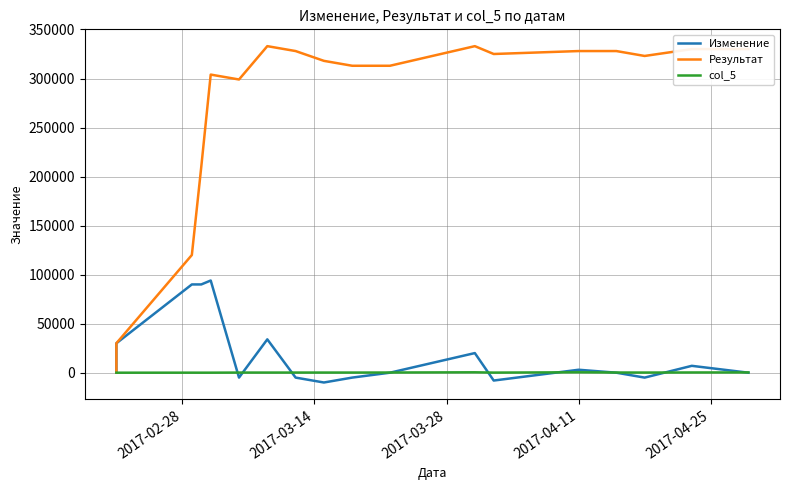

True or false: Результат and Изменение intersect in this chart.

False